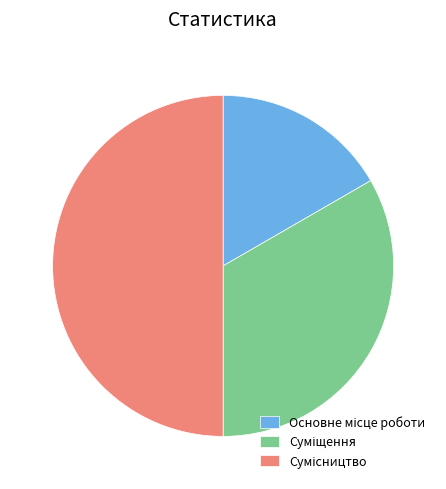

Which category has the biggest portion of the pie?

Сумісництво